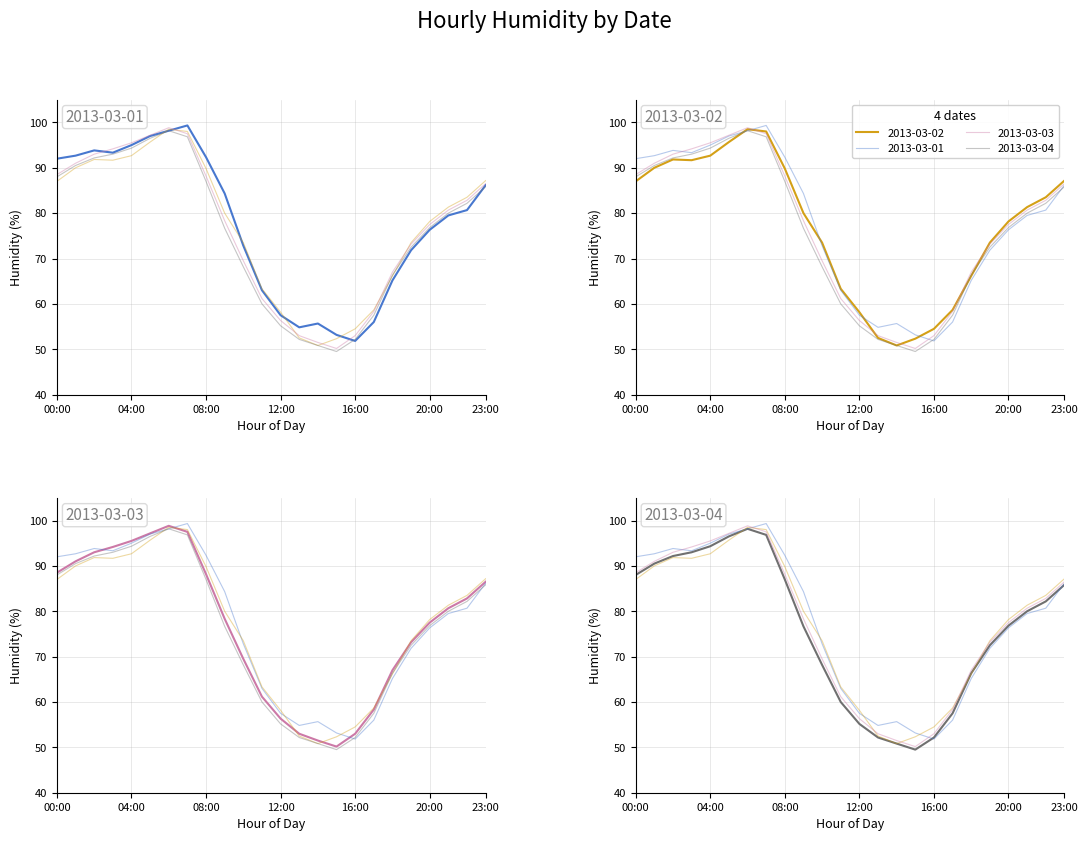

What is the spread (max minus min) of values at 04:00?

2.8